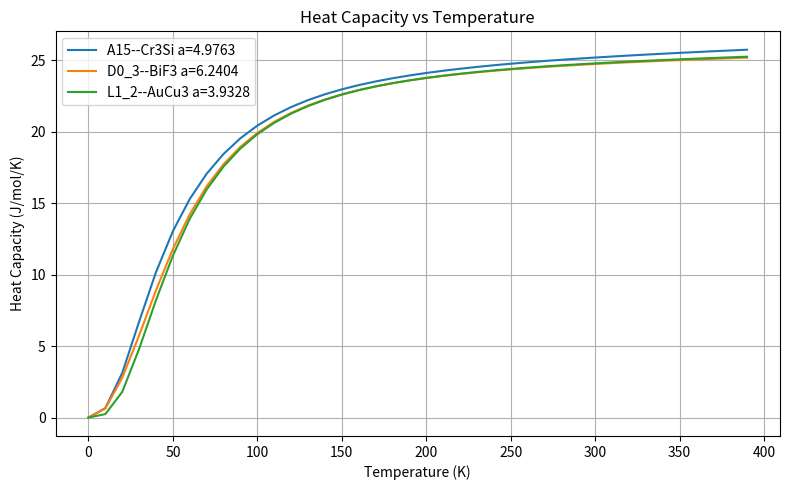

Which series has the widest spread of values?

A15--Cr3Si a=4.9763